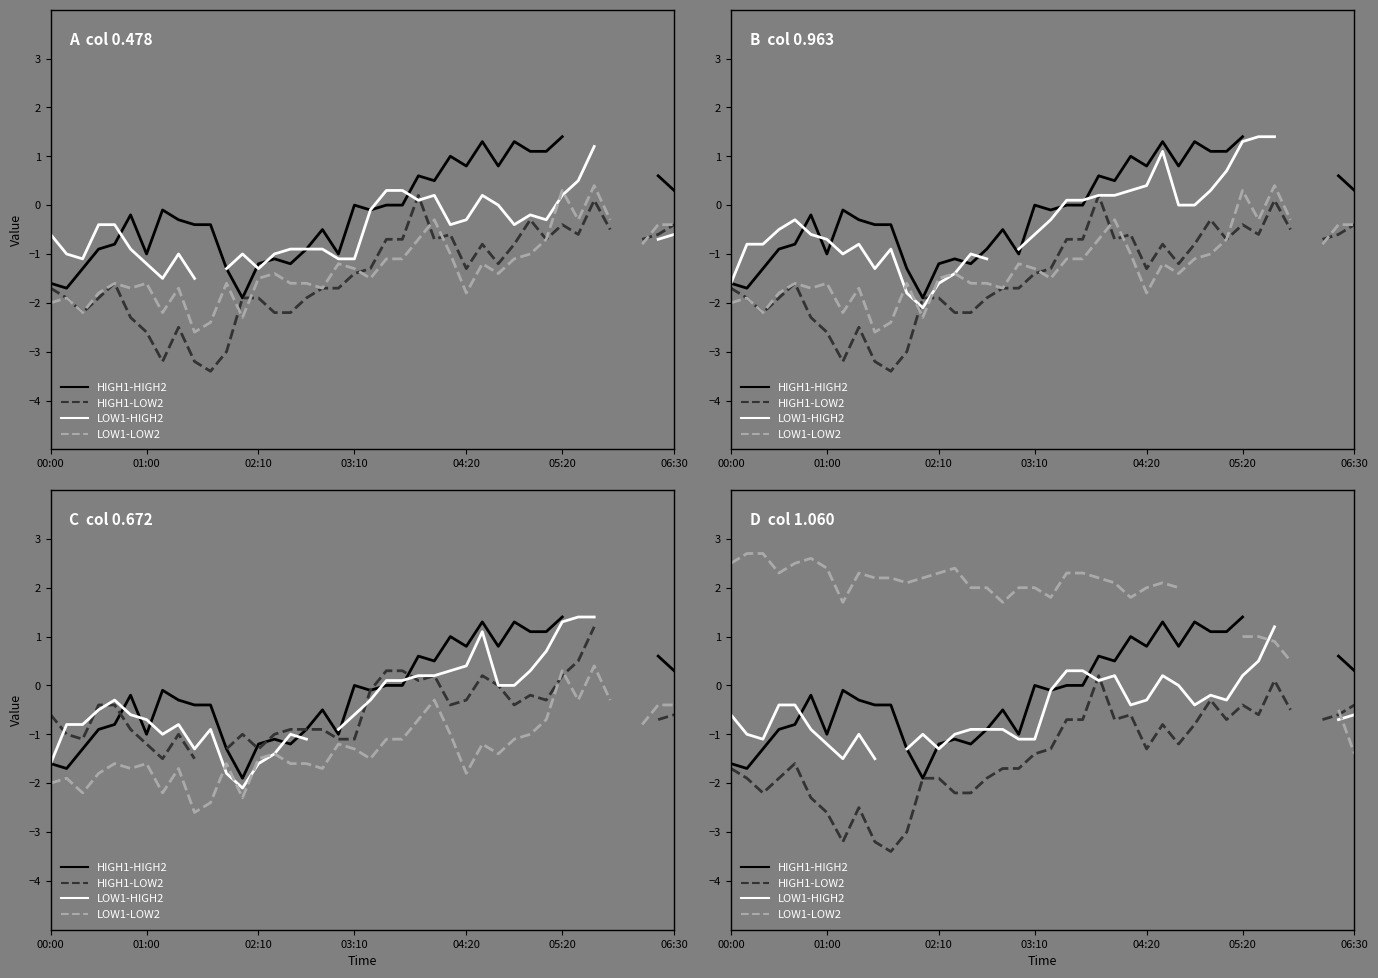

What value does the LOW1-LOW2 series have at 14?

2.4